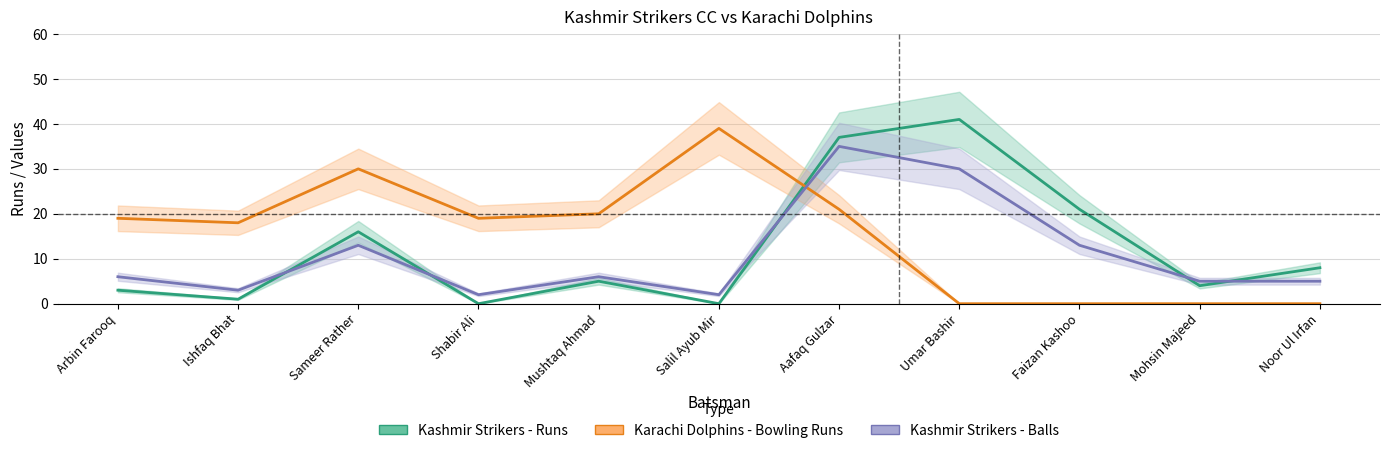

What is the average value of the Kashmir Strikers - Runs series?

12